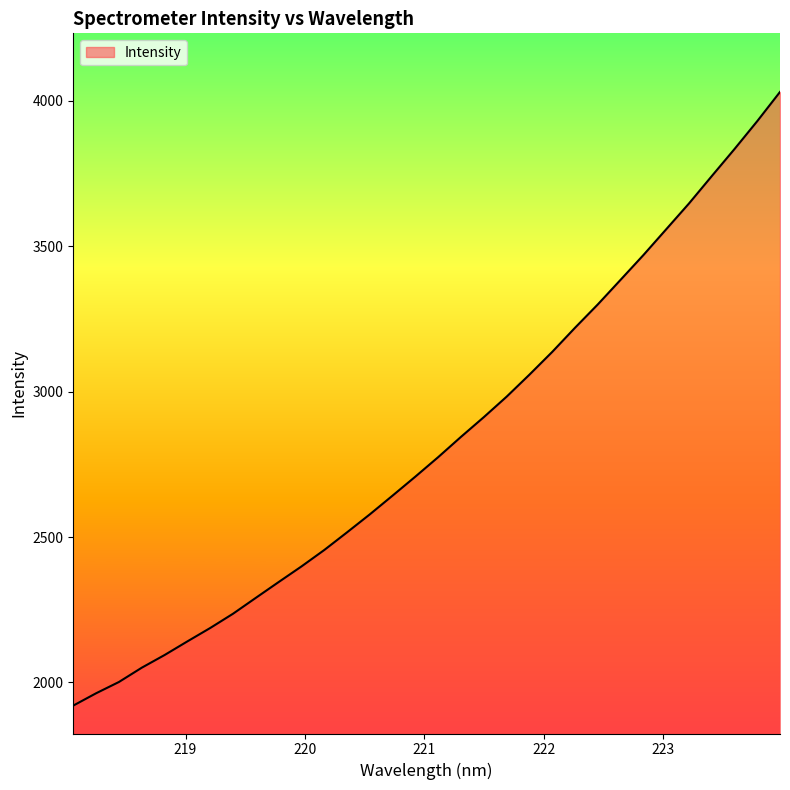

What is the greatest value displayed?

4031.0